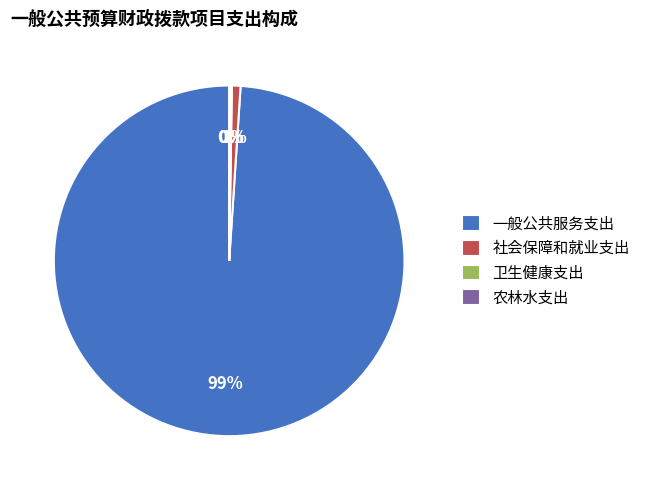

Which slice is the largest?

一般公共服务支出